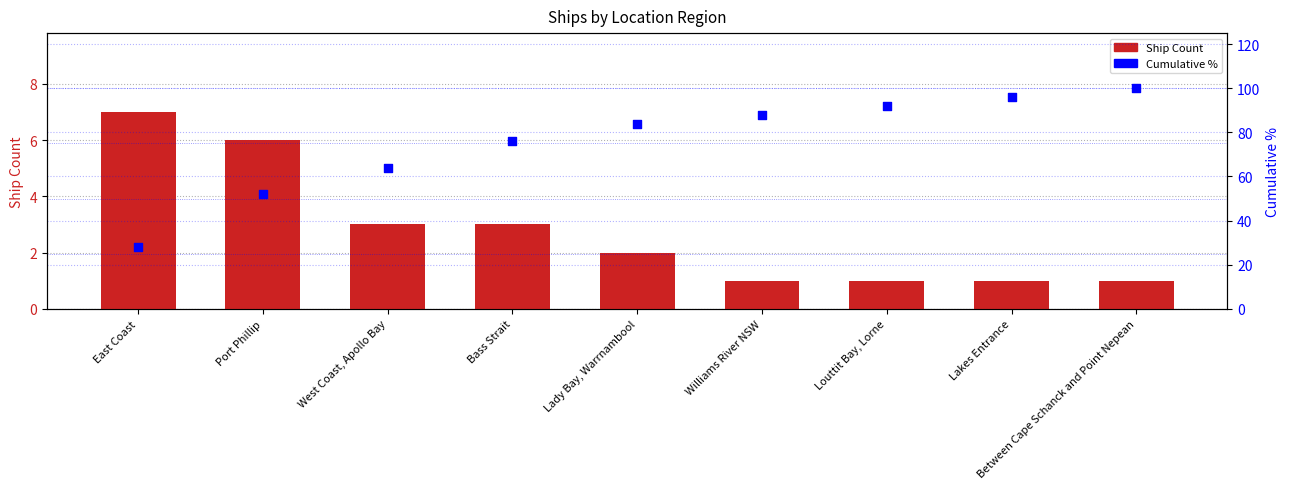

Which series has the largest Y range (max minus min)?

Cumulative %